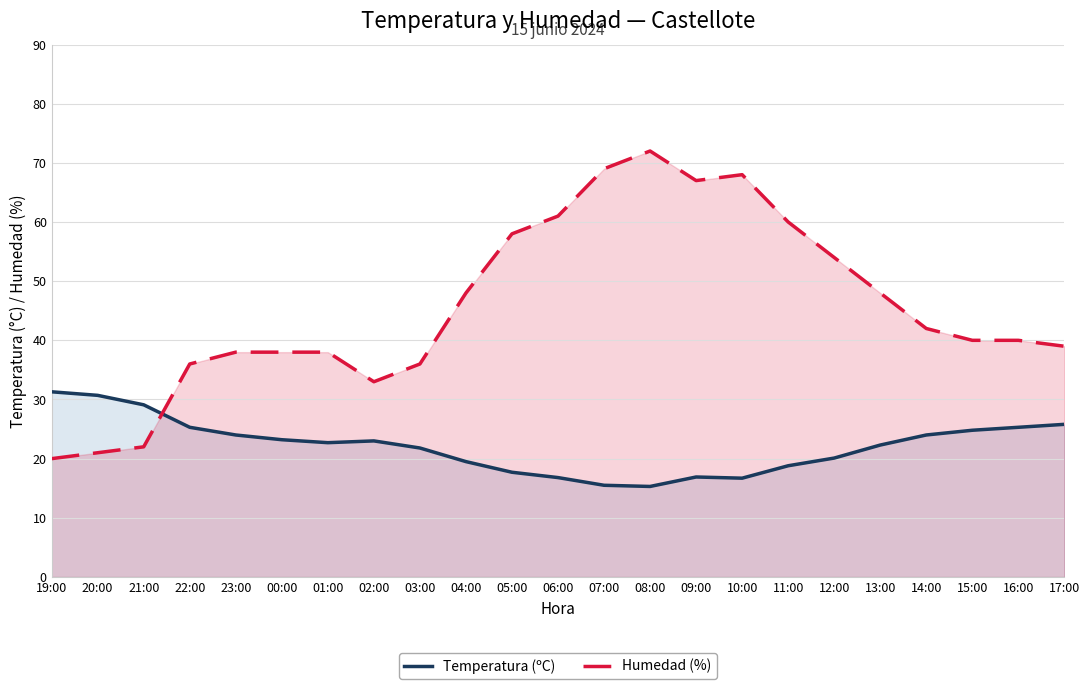

True or false: Temperatura (ºC) has a value of 11.0 at 01:00.

False